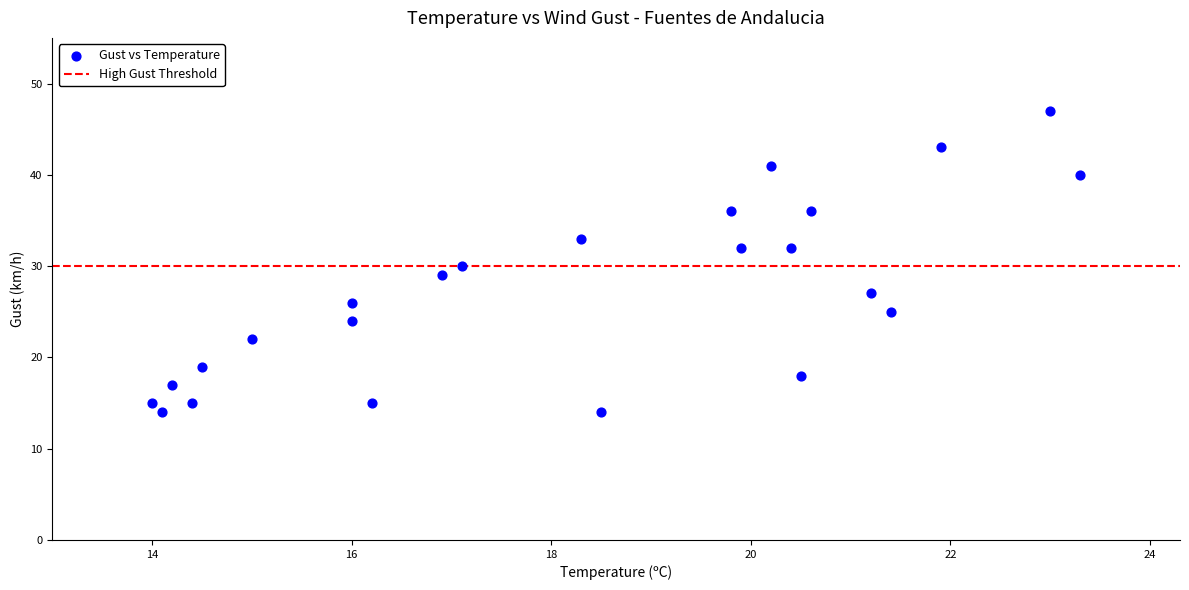

What is the range of Y values (max minus min)?

33